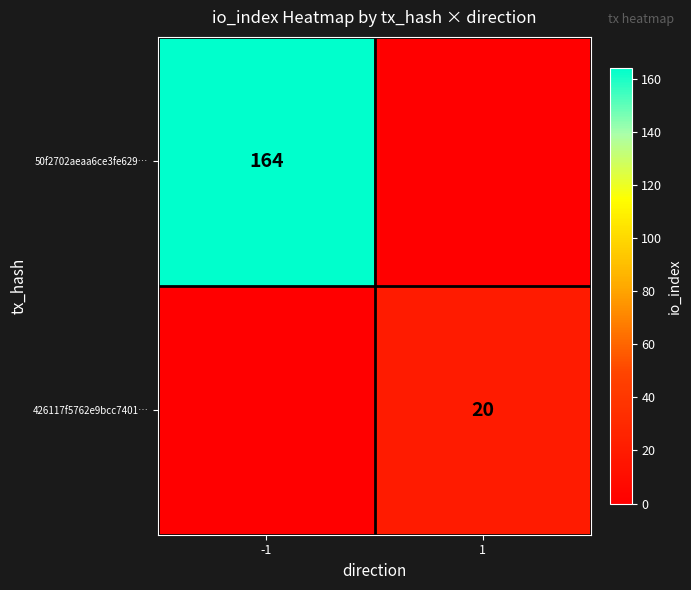

What is the maximum value shown in the chart?

164